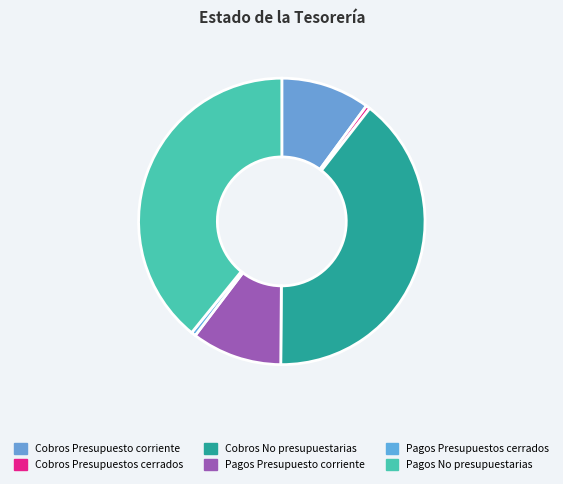

True or false: Cobros Presupuestos cerrados accounts for 1% of the total.

False